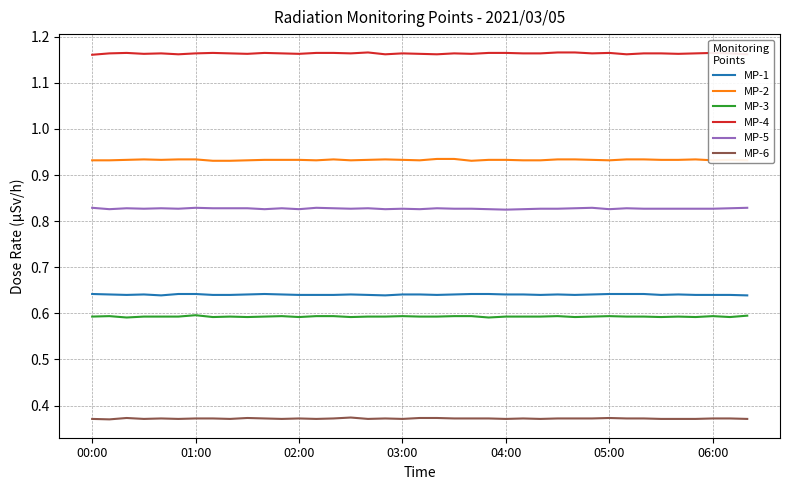

Rank the series by their maximum value, from highest to lowest.

MP-4, MP-2, MP-5, MP-1, MP-3, MP-6